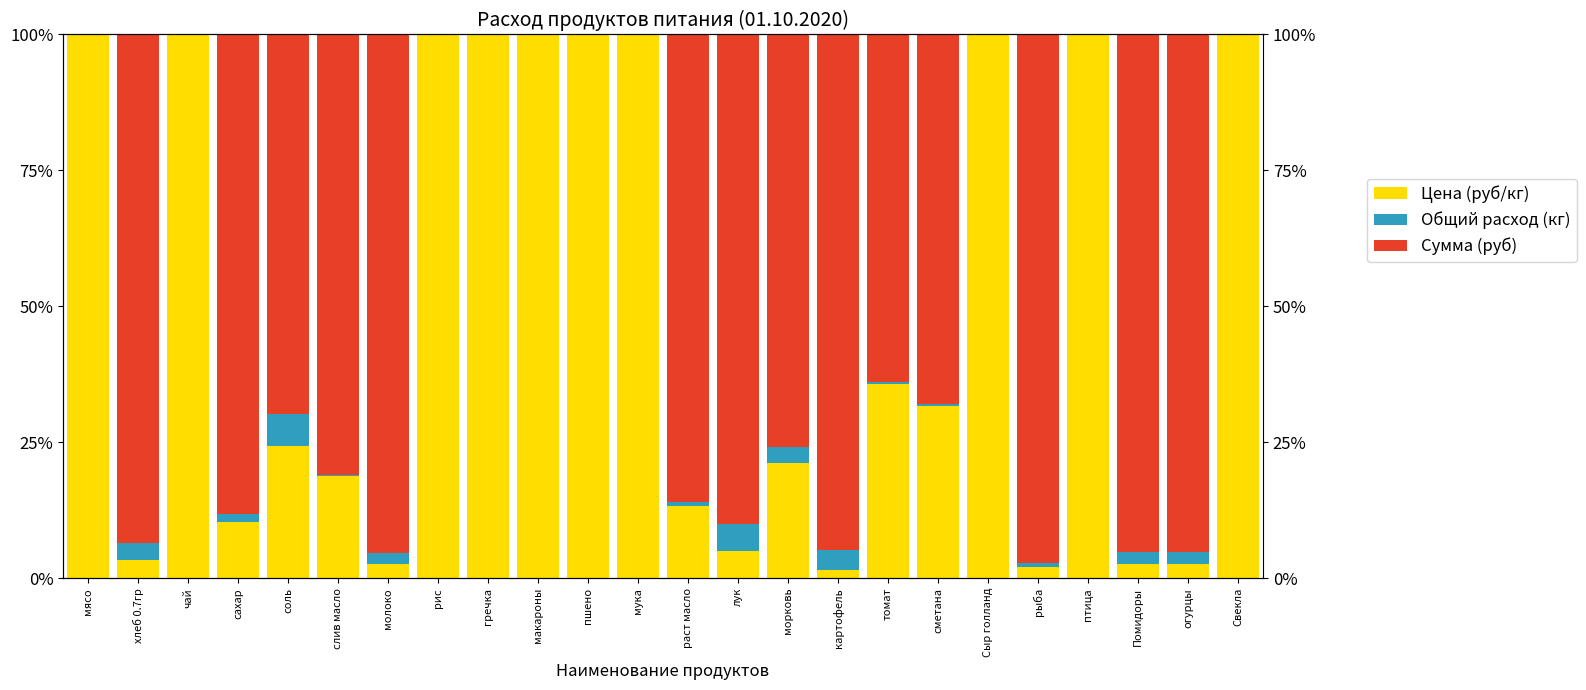

At which category is the sum across all series the highest?

соль